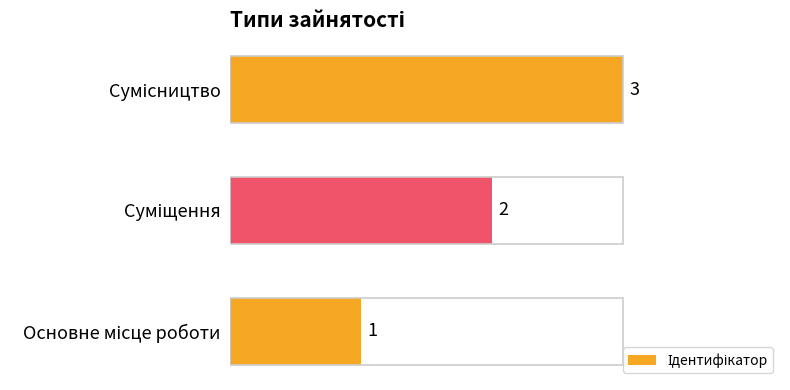

How many values are between 1 and 3?

3